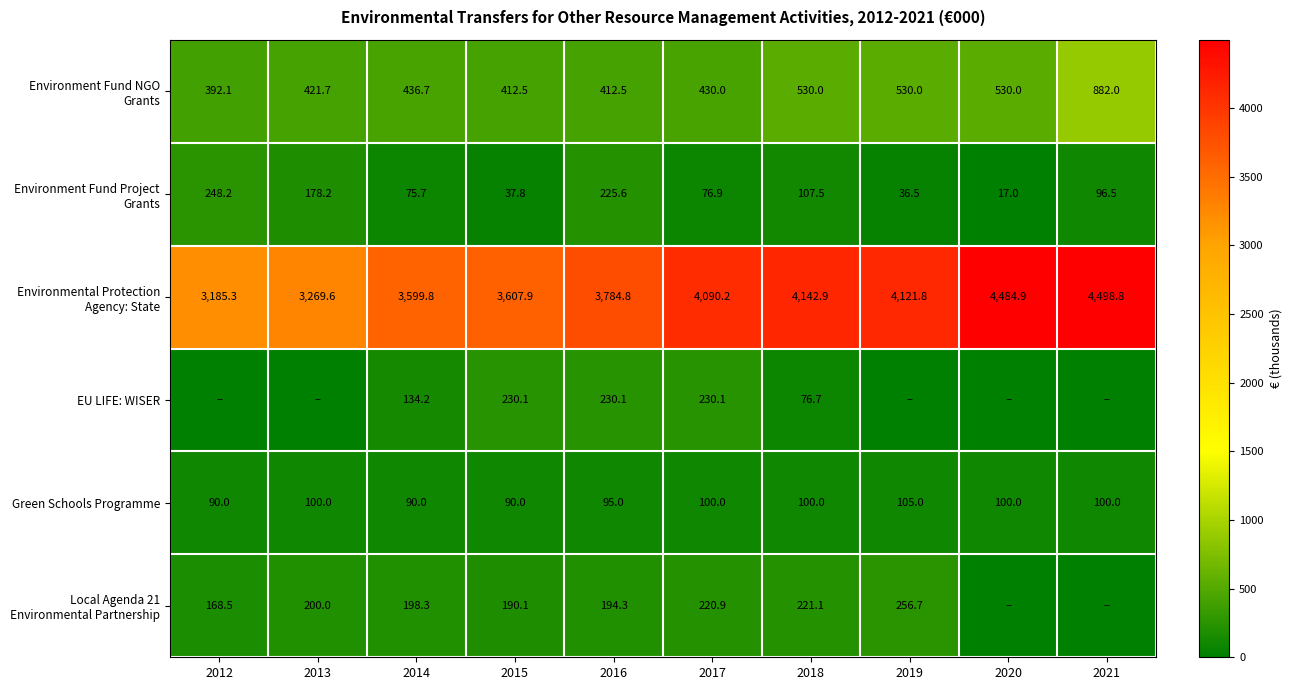

What value does the Environment Fund NGO Grants series have at 2014?

436.7